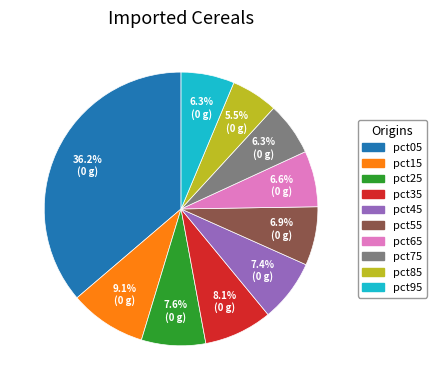

Between pct25 and pct65, which is larger?

pct25